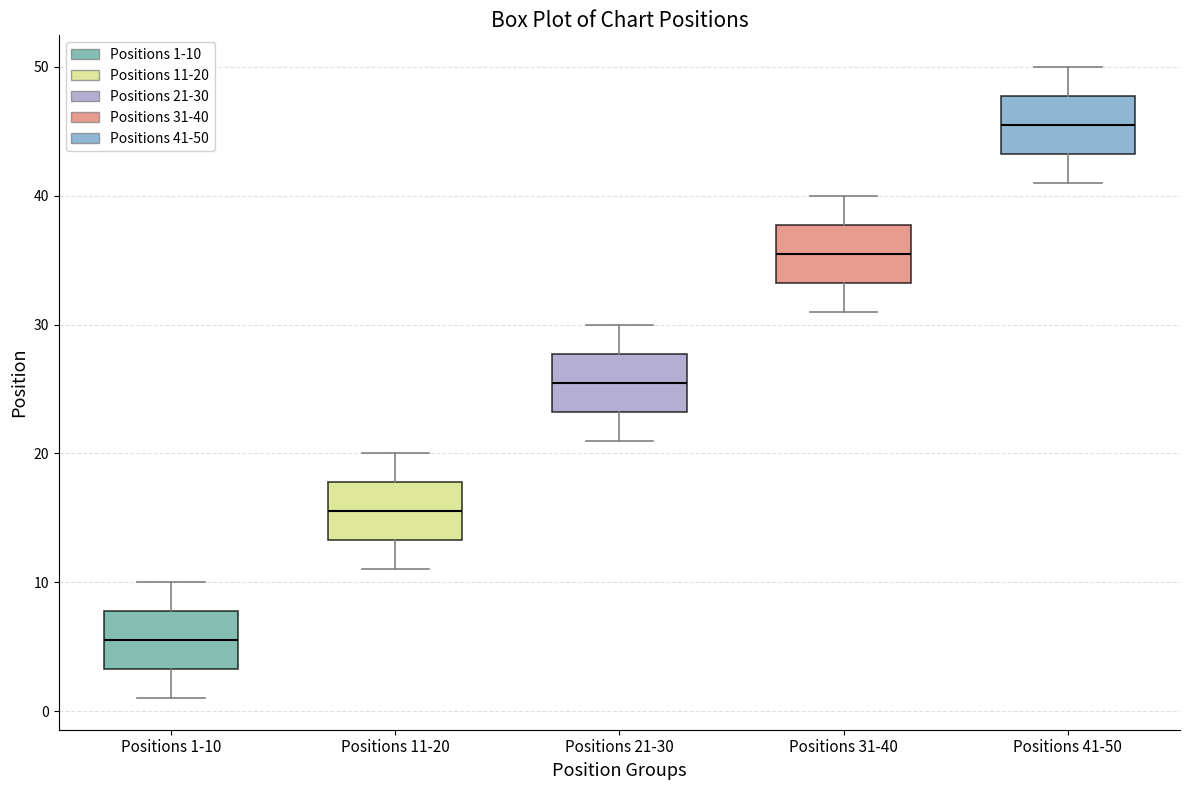

Reading left to right, transcribe this box plot: for each box, give where its median line is, the range the box spans, and where its two whiskers end, as read against the y-axis. The values are not printed on the chart, so give them approximately, as read against the axis.

Positions 1-10: median 6, box 3 to 8, whiskers 1 to 10
Positions 11-20: median 16, box 13 to 18, whiskers 11 to 20
Positions 21-30: median 26, box 23 to 28, whiskers 21 to 30
Positions 31-40: median 36, box 33 to 38, whiskers 31 to 40
Positions 41-50: median 46, box 43 to 48, whiskers 41 to 50